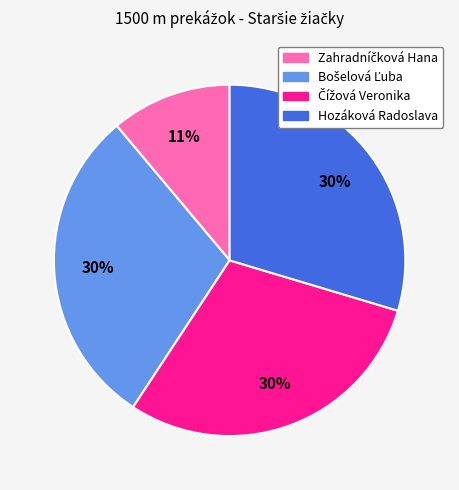

To the nearest percent, what portion does Hozáková Radoslava represent?

30%